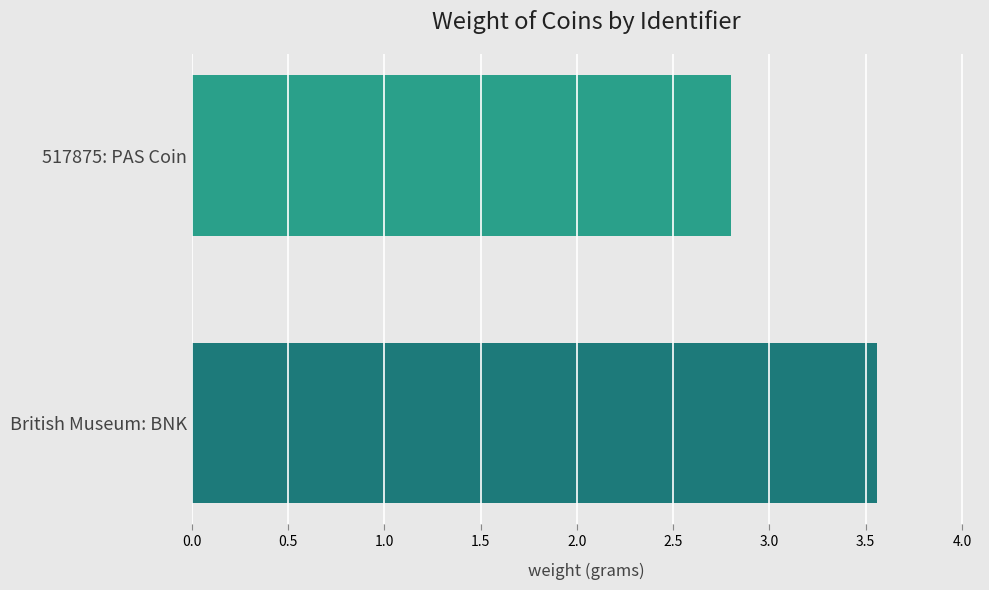

What is the maximum value shown in the chart?

3.6